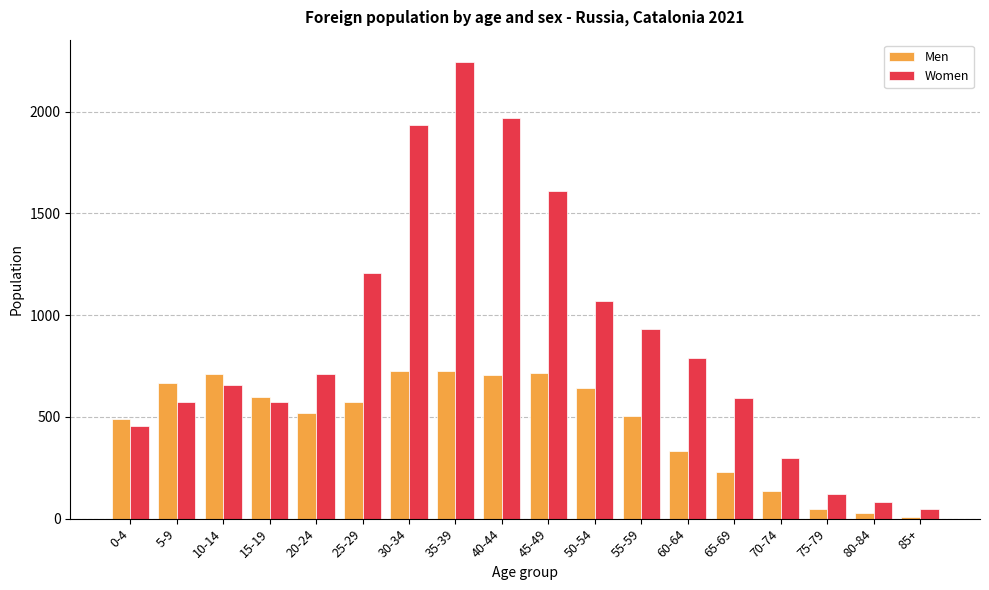

Which series has the largest range (max minus min)?

Women